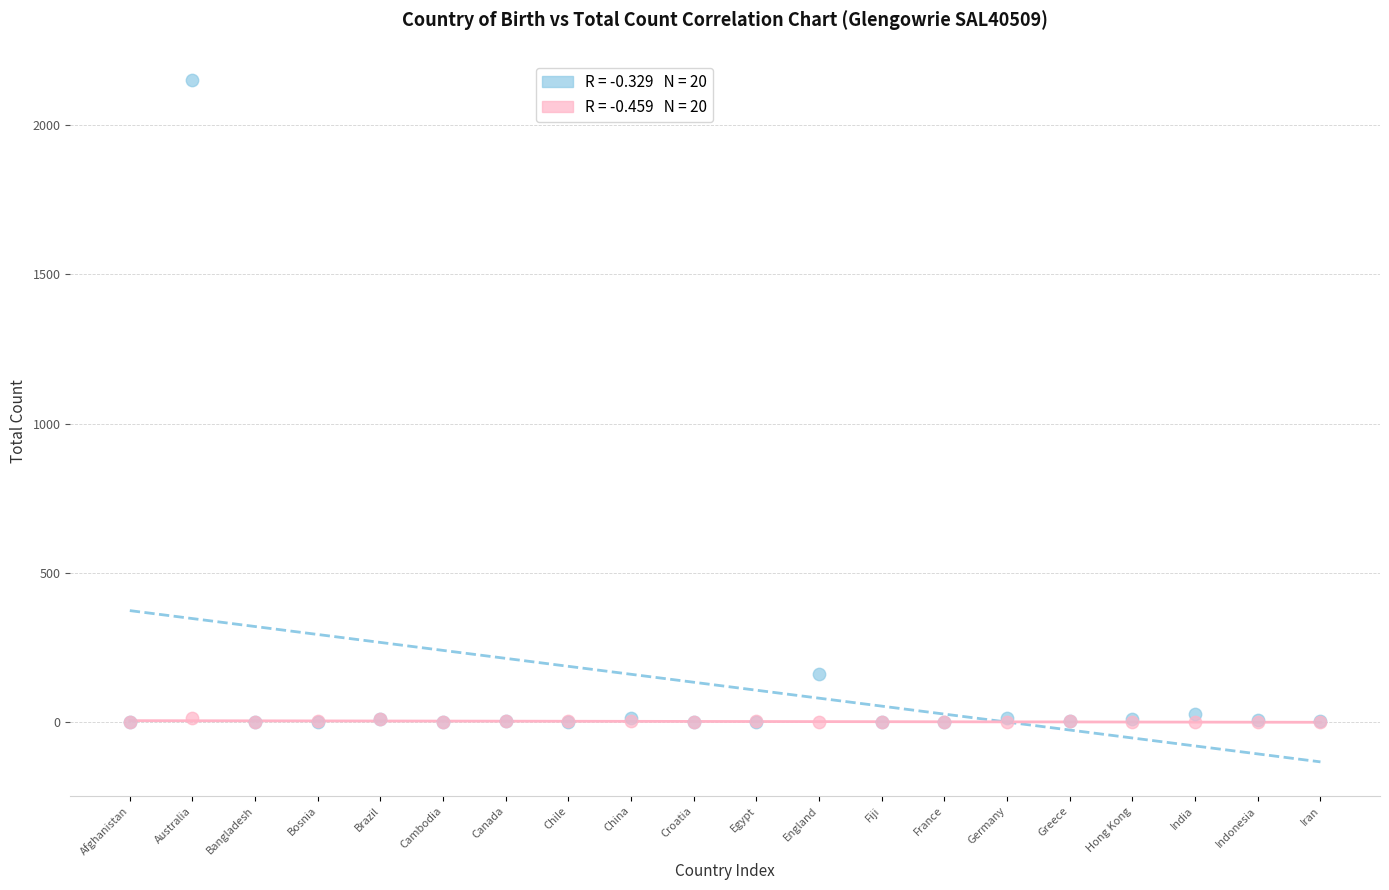

Across all series, what Y value is closest to 1076?

161